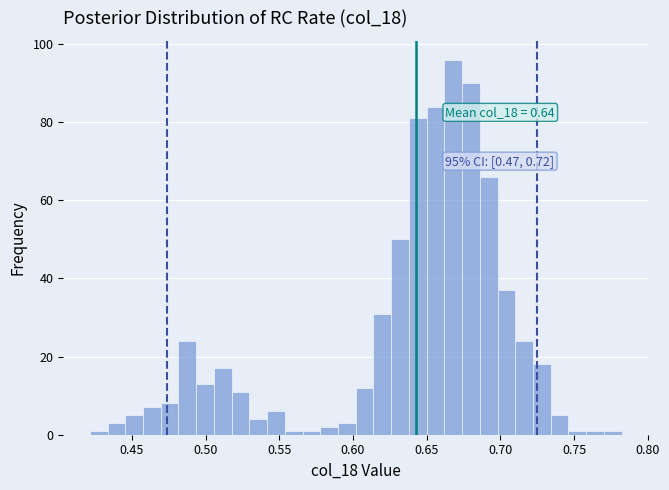

Read against the x-axis, roughly where is the centre of the tallest bar?

0.670